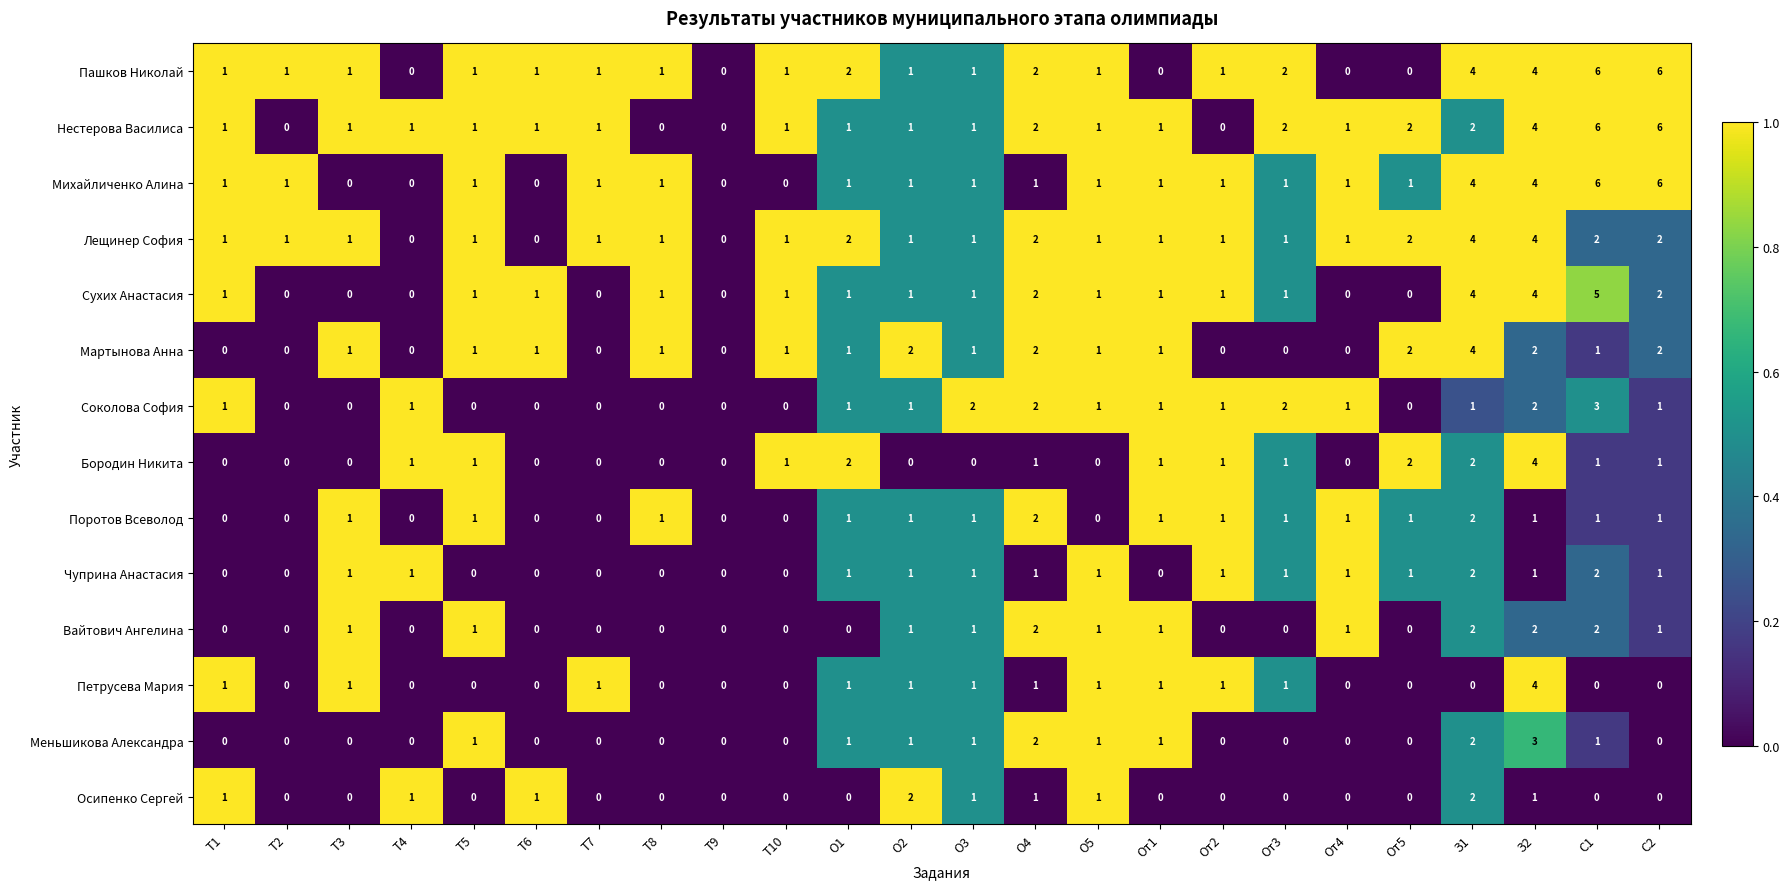

Which series changed the most between T3 and Oт3?

Соколова София